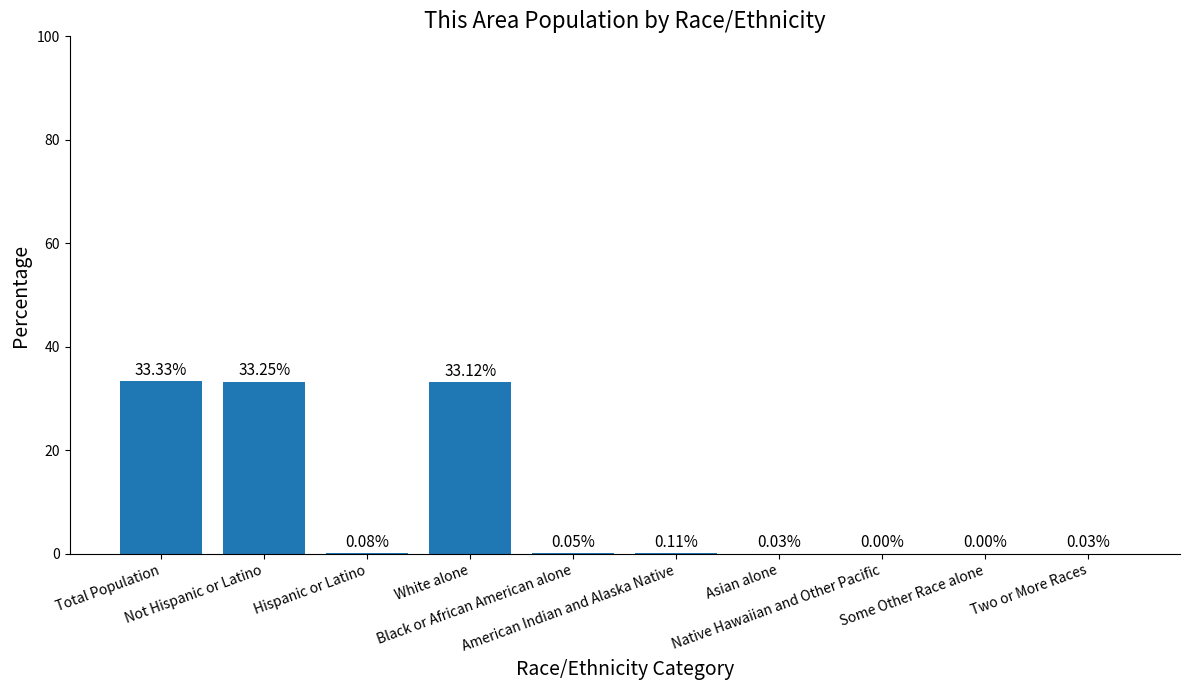

What is the sum of all values?

100.0